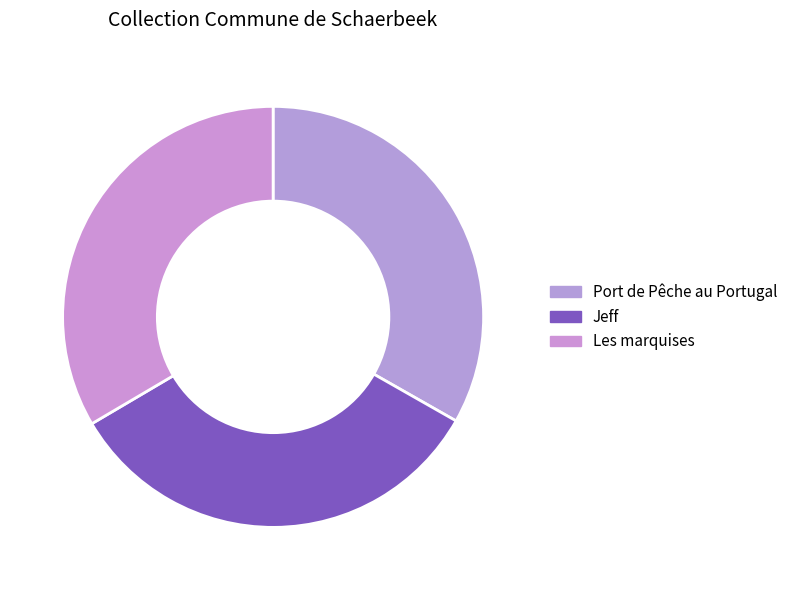

Is there any slice that represents more than half of the pie?

No